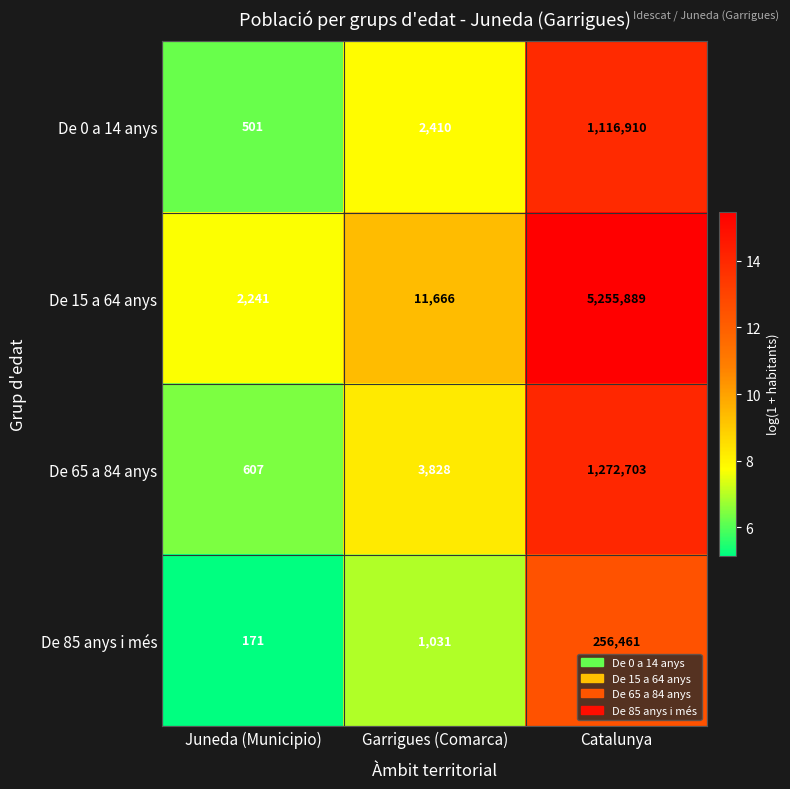

What is the sum of the De 85 anys i més values at Garrigues (Comarca) and Juneda (Municipio)?

1202